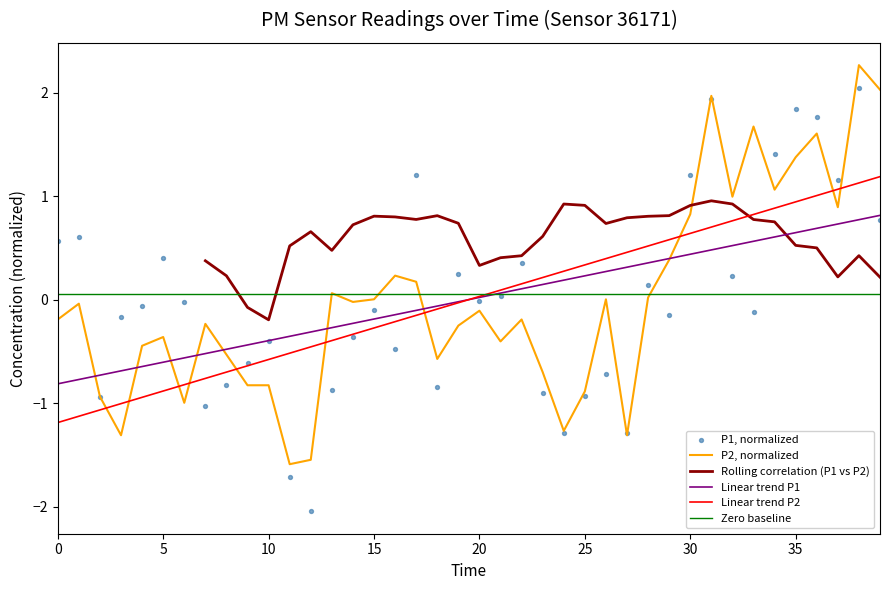

At how many categories does at least one series exceed -1?

36